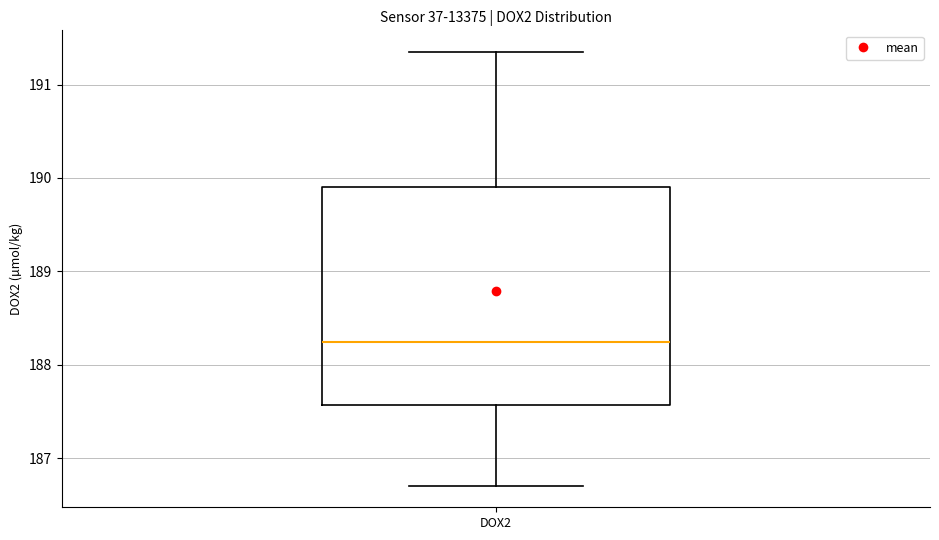

Transcribe this box plot: give where the median line is, the range the box spans, and where the two whiskers end, as read against the y-axis. The values are not printed on the chart, so give them approximately, as read against the axis.

median 188.2, box 187.6 to 189.9, whiskers 186.7 to 191.3